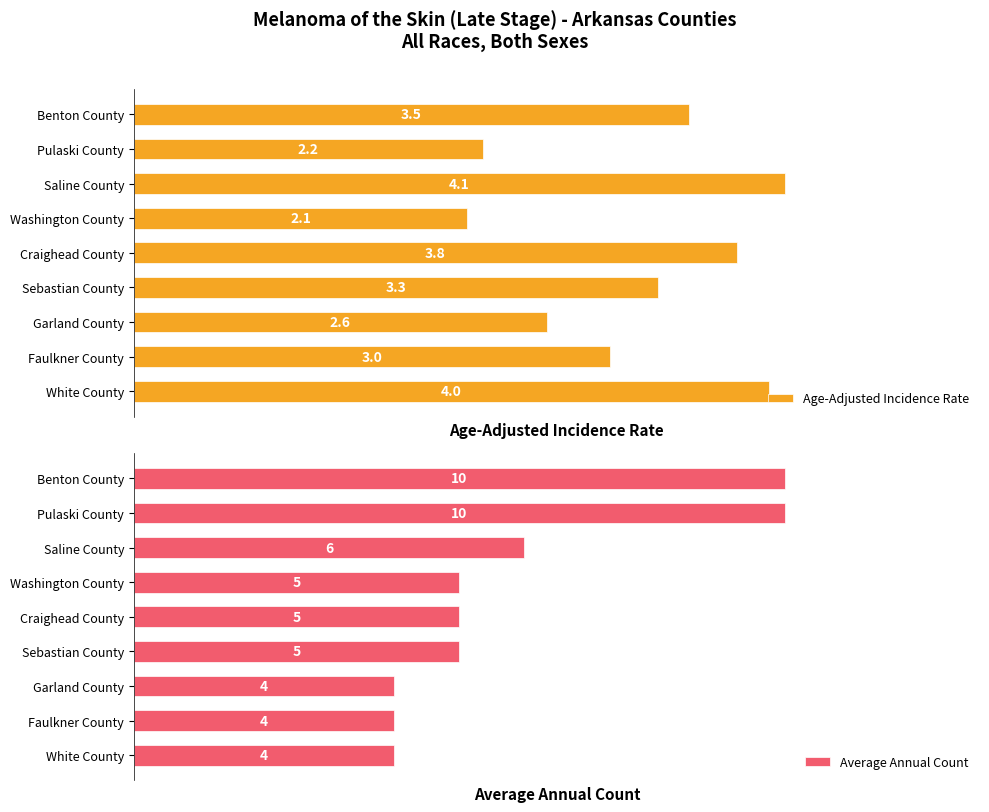

What is the average value of the Average Annual Count series?

5.9